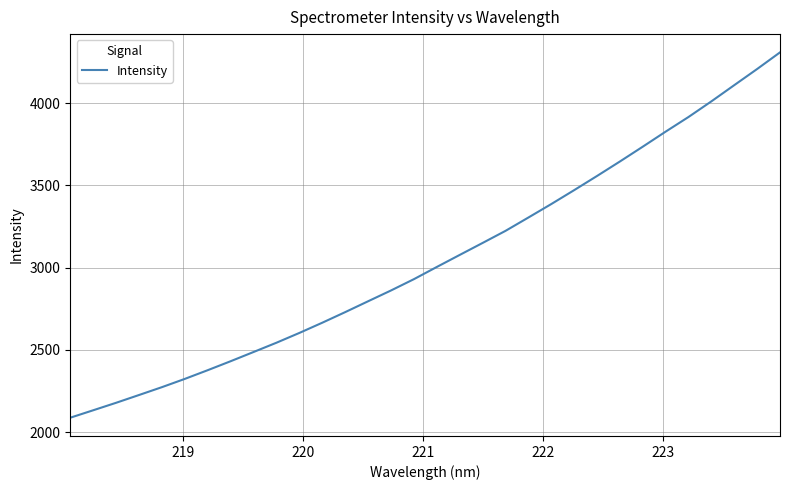

What is the difference between the maximum and minimum values?

2222.1